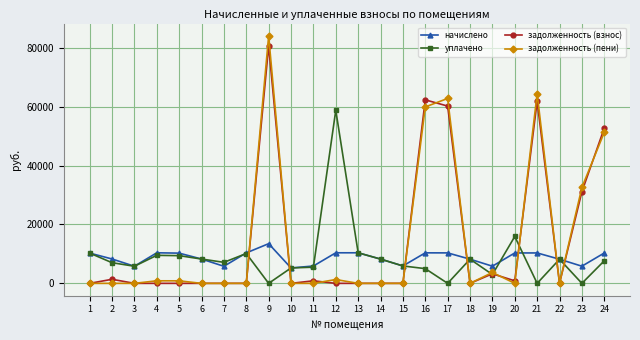

Is the value of задолженность (взнос) at 13 greater than the value of уплачено at 13?

No